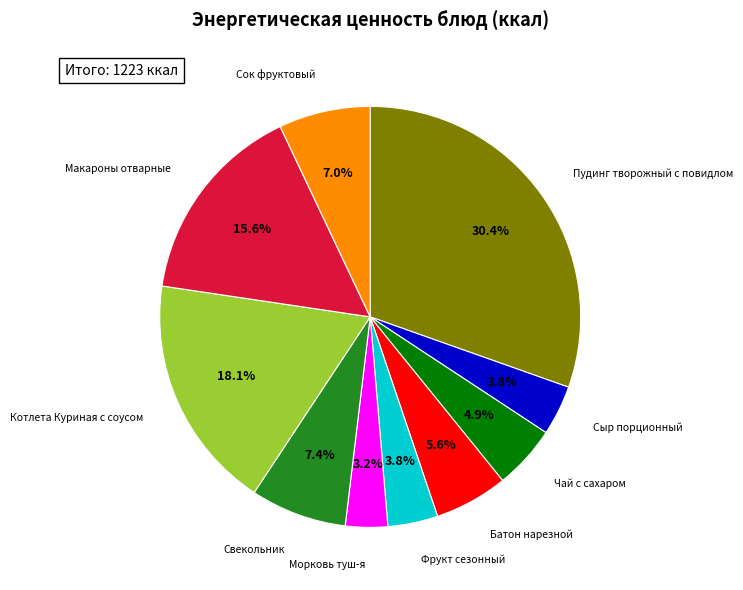

Is there any slice that represents more than half of the pie?

No